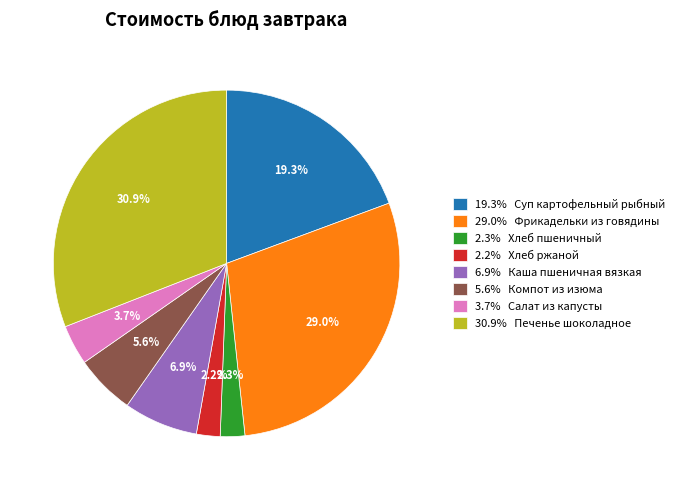

What is the largest slice in the pie chart?

30.9% Печенье шоколадное